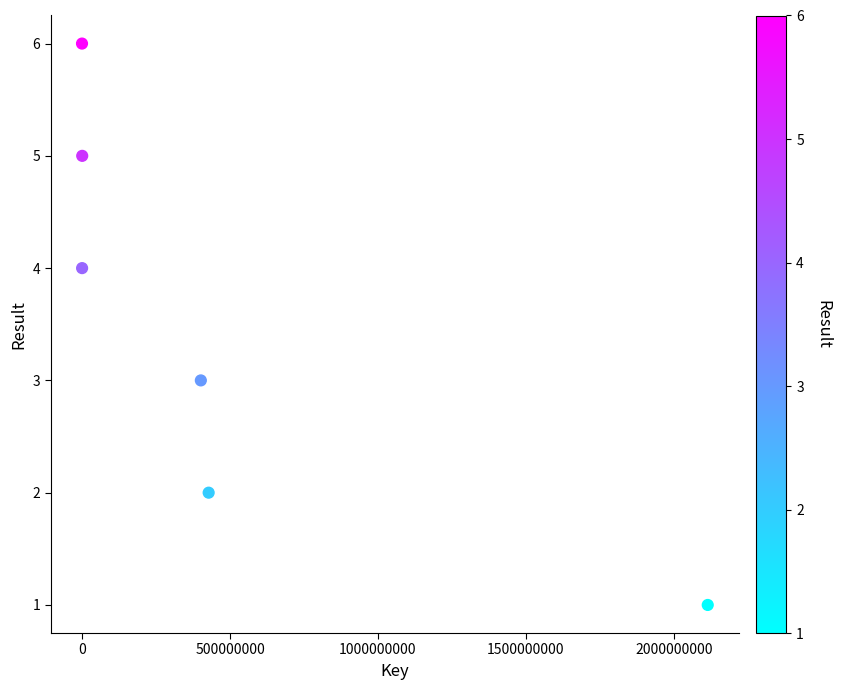

What is the average Y value?

4